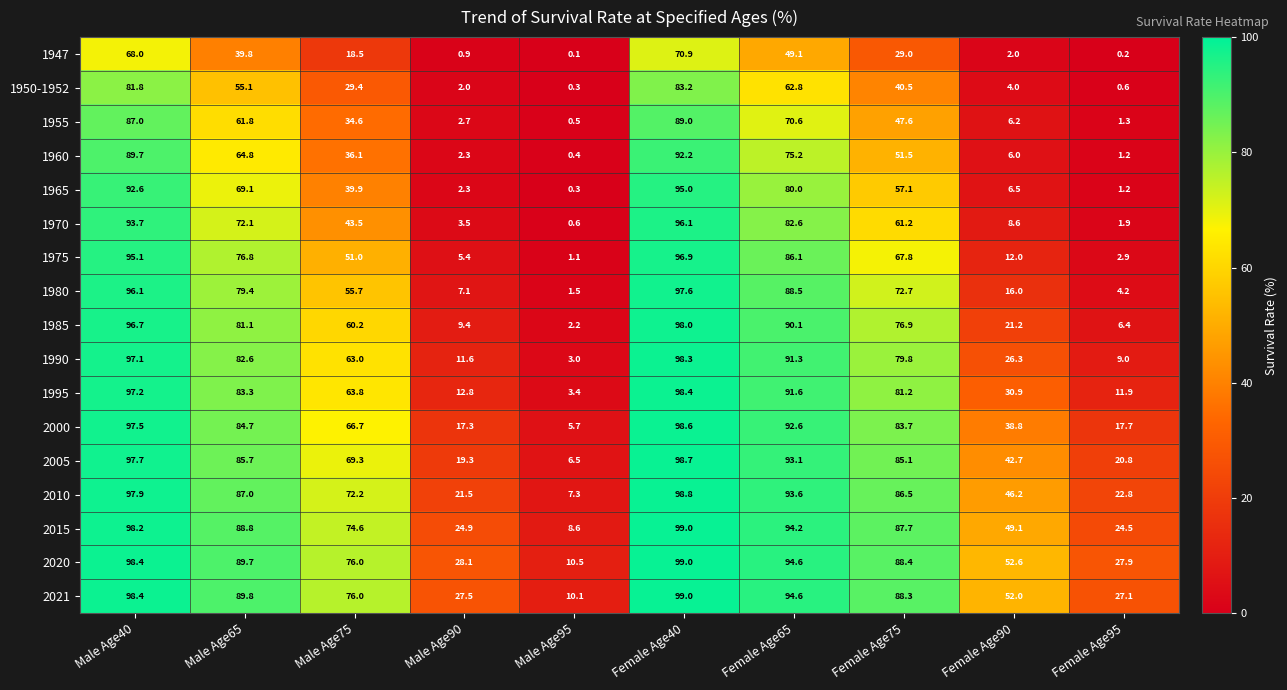

The value of 1990 at Female Age40 is 98.3. True or false?

True